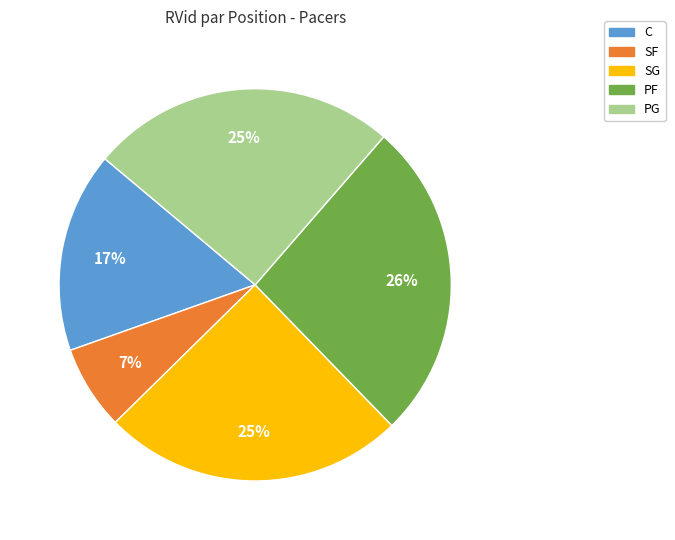

Is it true that C is 9% of the pie?

False